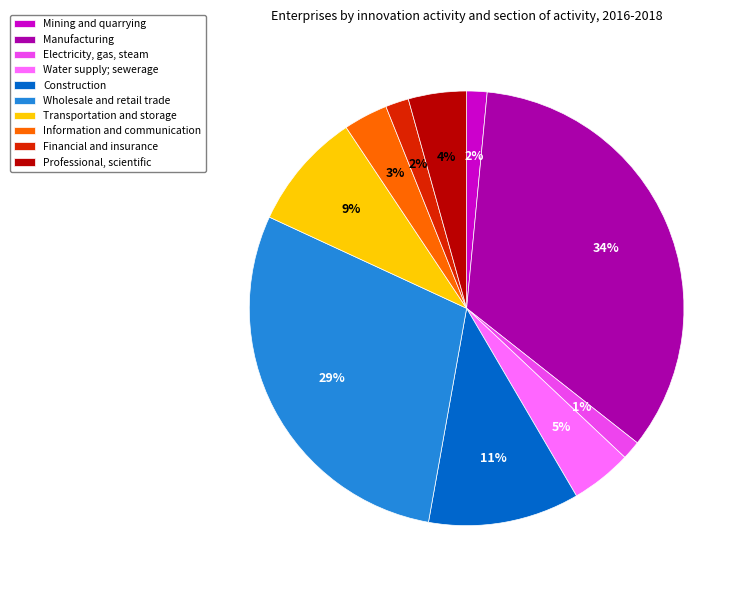

To the nearest percent, what is the average slice percentage?

10%